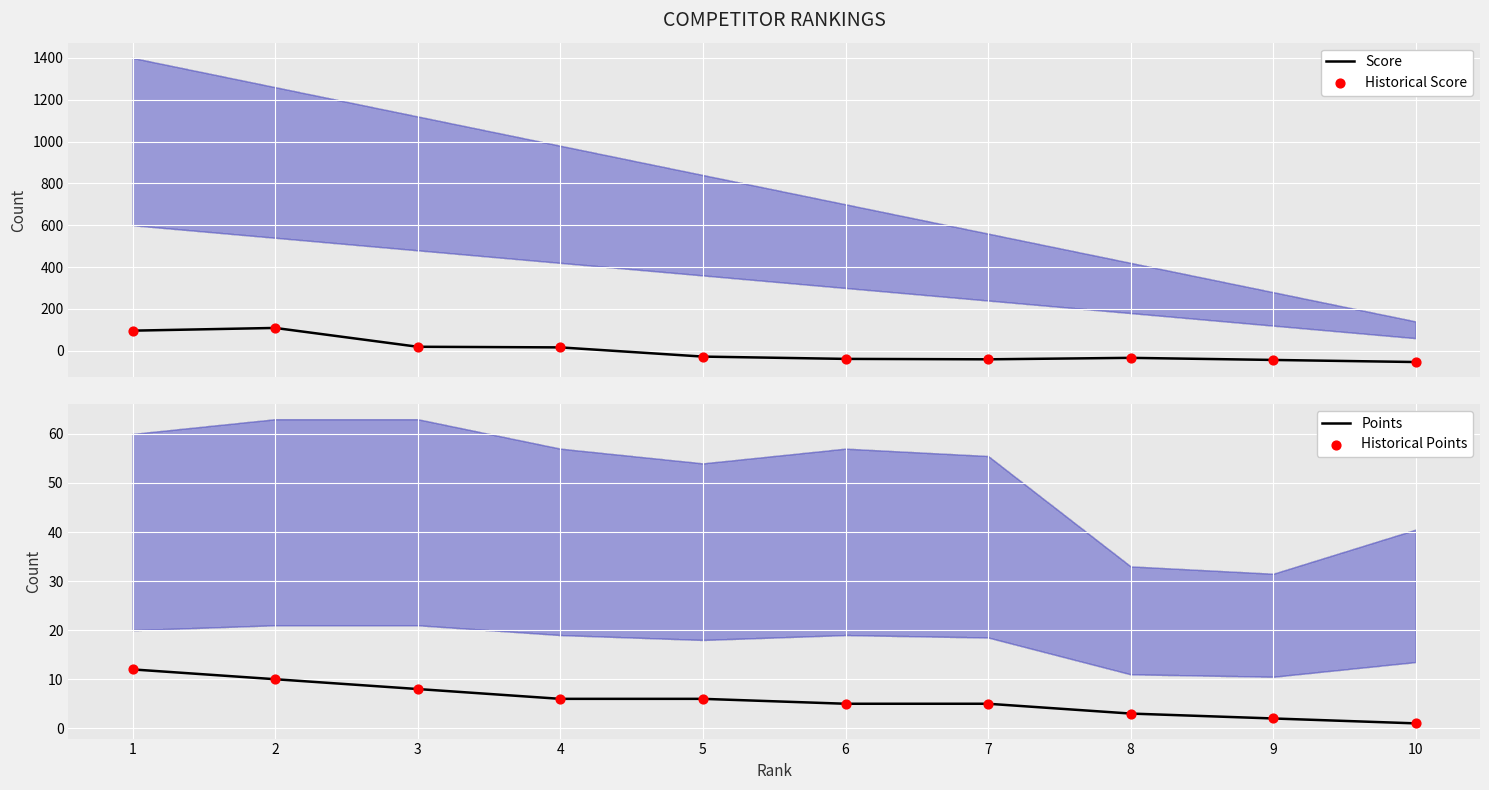

At how many categories does at least one series exceed -33?

10